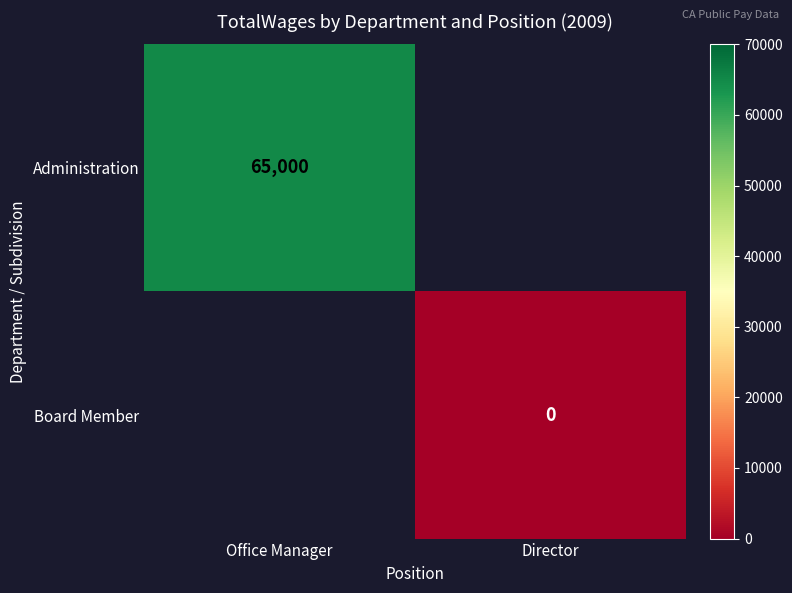

At how many categories does at least one series exceed 55082?

1